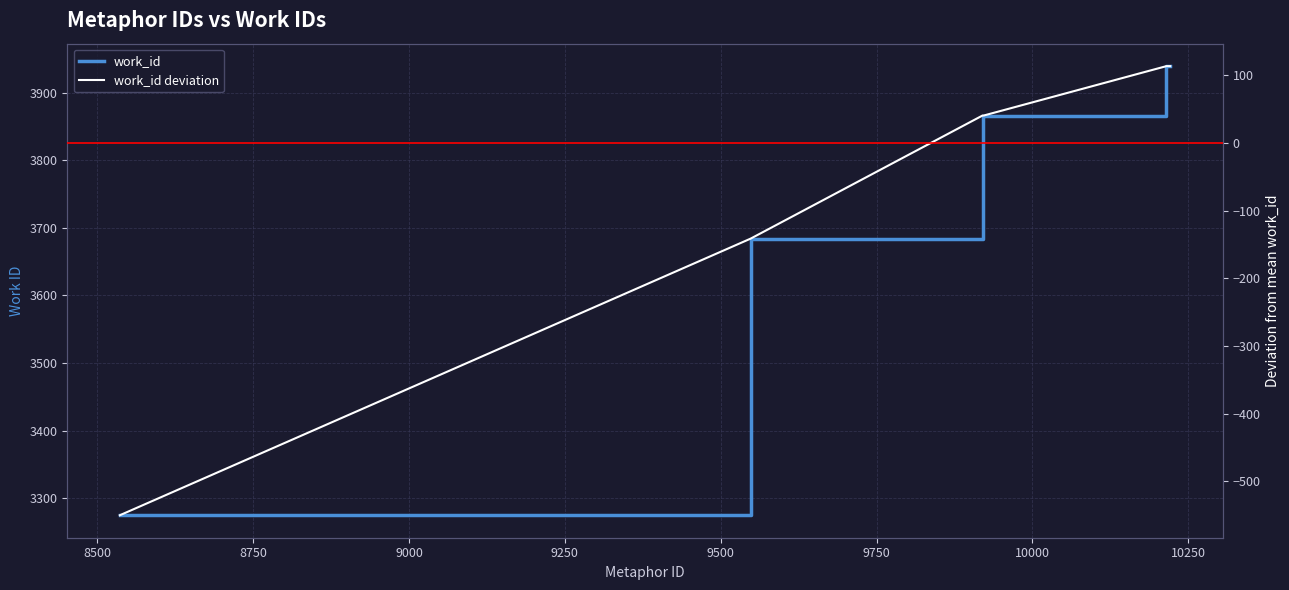

Which series has the widest spread of values?

work_id